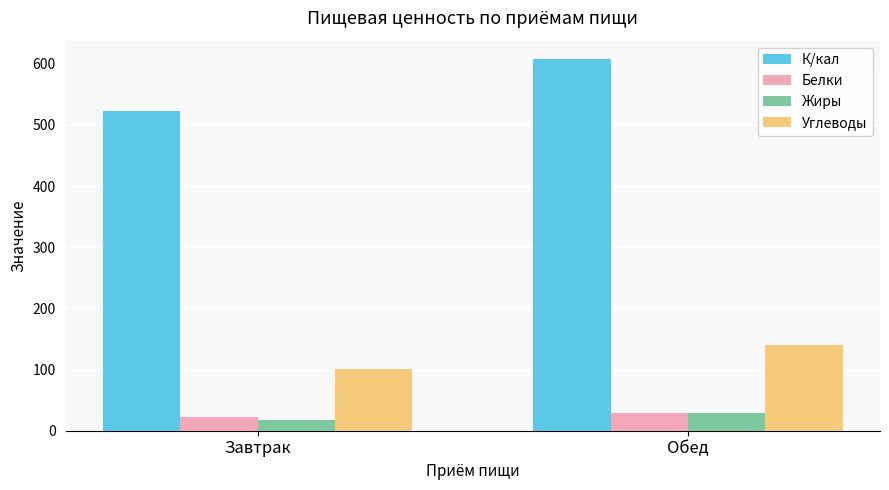

Where does the Жиры series first go above 29?

Обед